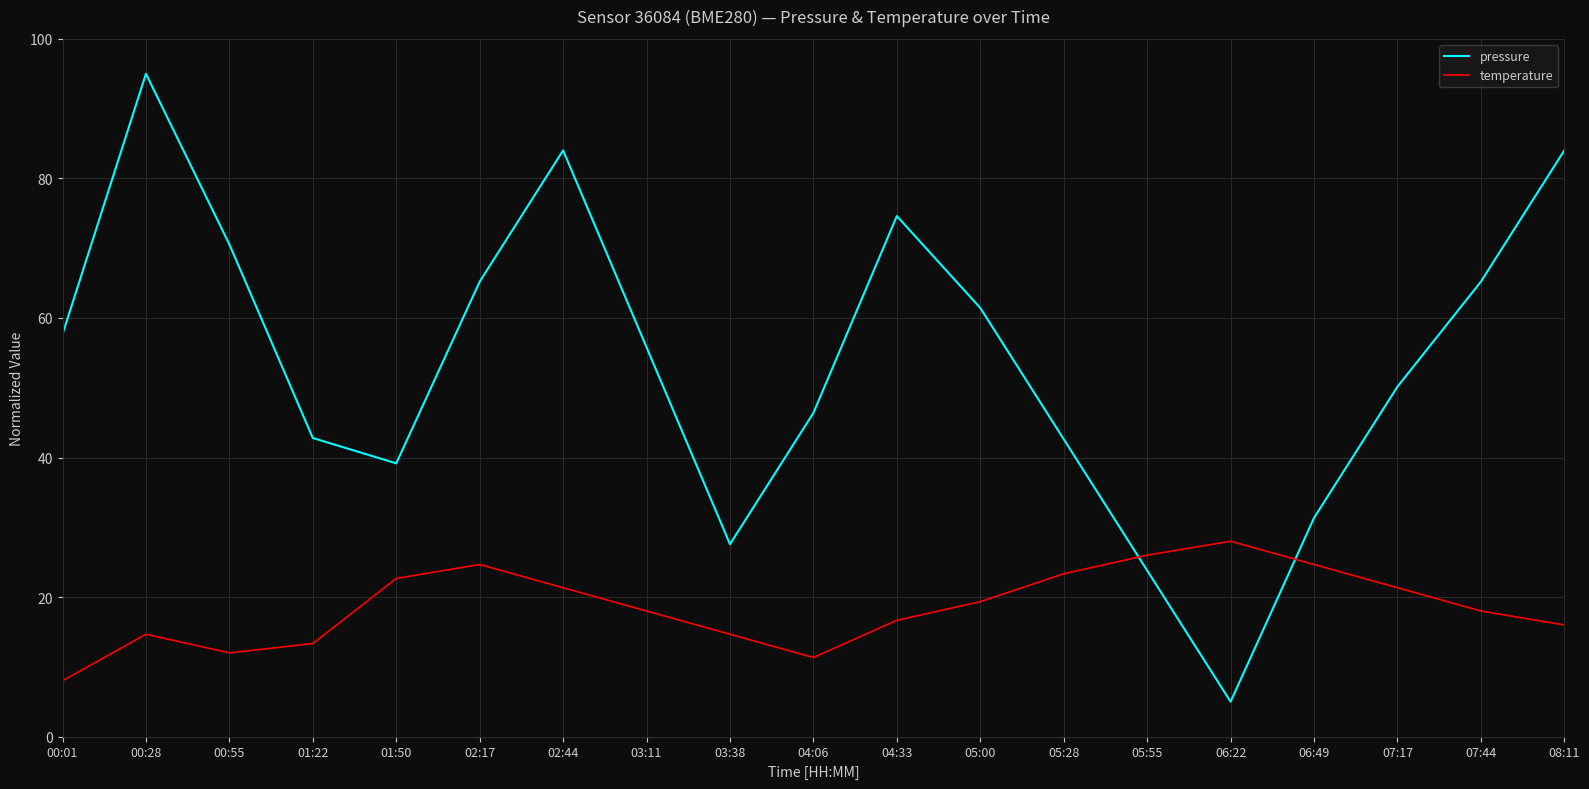

At which category is the sum across all series the highest?

00:28